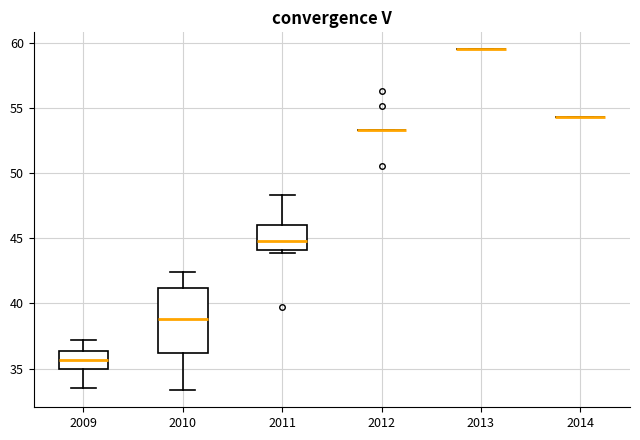

Reading left to right, transcribe this box plot: for each box, give where its median line is, the range the box spans, and where its two whiskers end, as read against the y-axis. The values are not printed on the chart, so give them approximately, as read against the axis.

2009: median 35.5, box 35.0 to 36.5, whiskers 33.5 to 37.0
2010: median 39.0, box 36.0 to 41.0, whiskers 33.5 to 42.5
2011: median 45.0, box 44.0 to 46.0, whiskers 44.0 (just below the box's lower edge) to 48.5
2012: box collapsed to a line at 53.5, whiskers 53.5 to 53.5
2013: box collapsed to a line at 59.5, whiskers 59.5 to 59.5
2014: box collapsed to a line at 54.5, whiskers 54.5 to 54.5